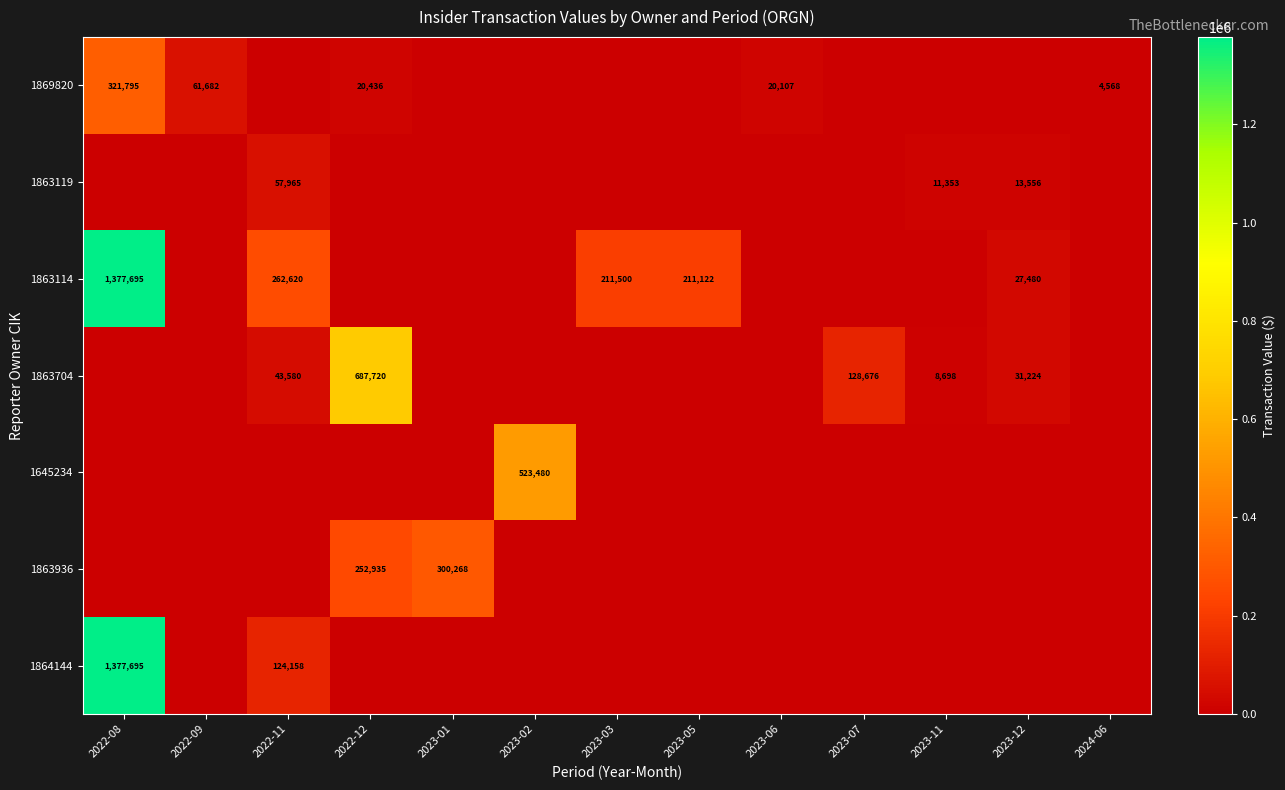

True or false: 1869820 has a value of 20107 at 2023-06.

True